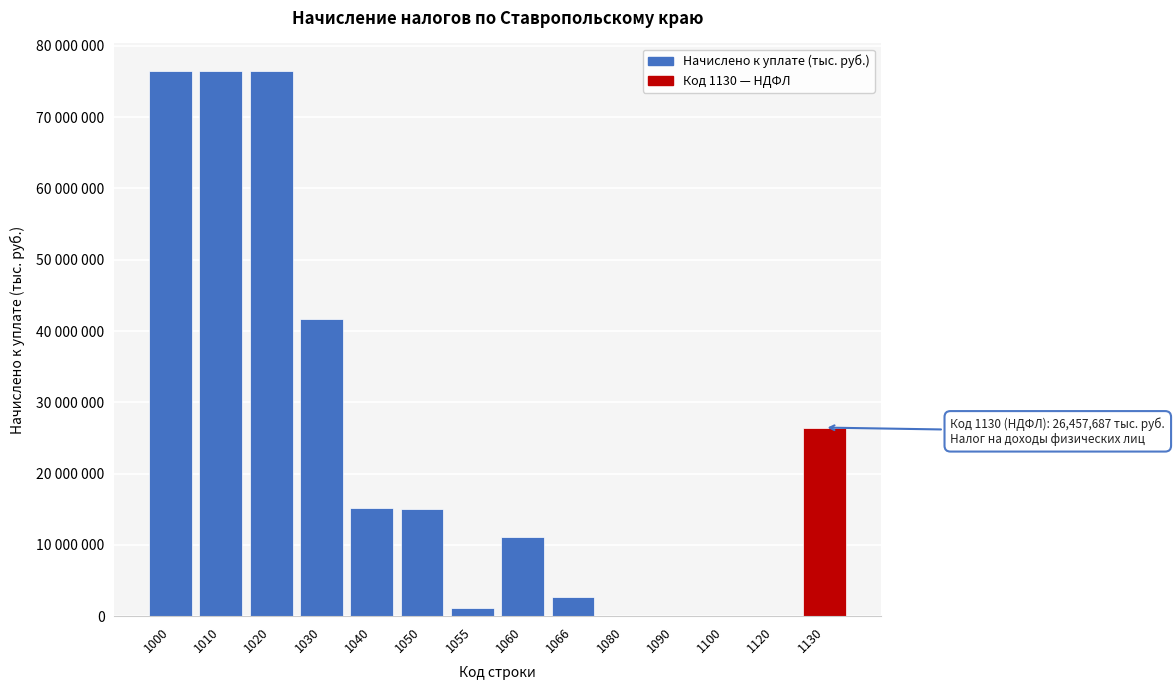

Are the bars horizontal?

No